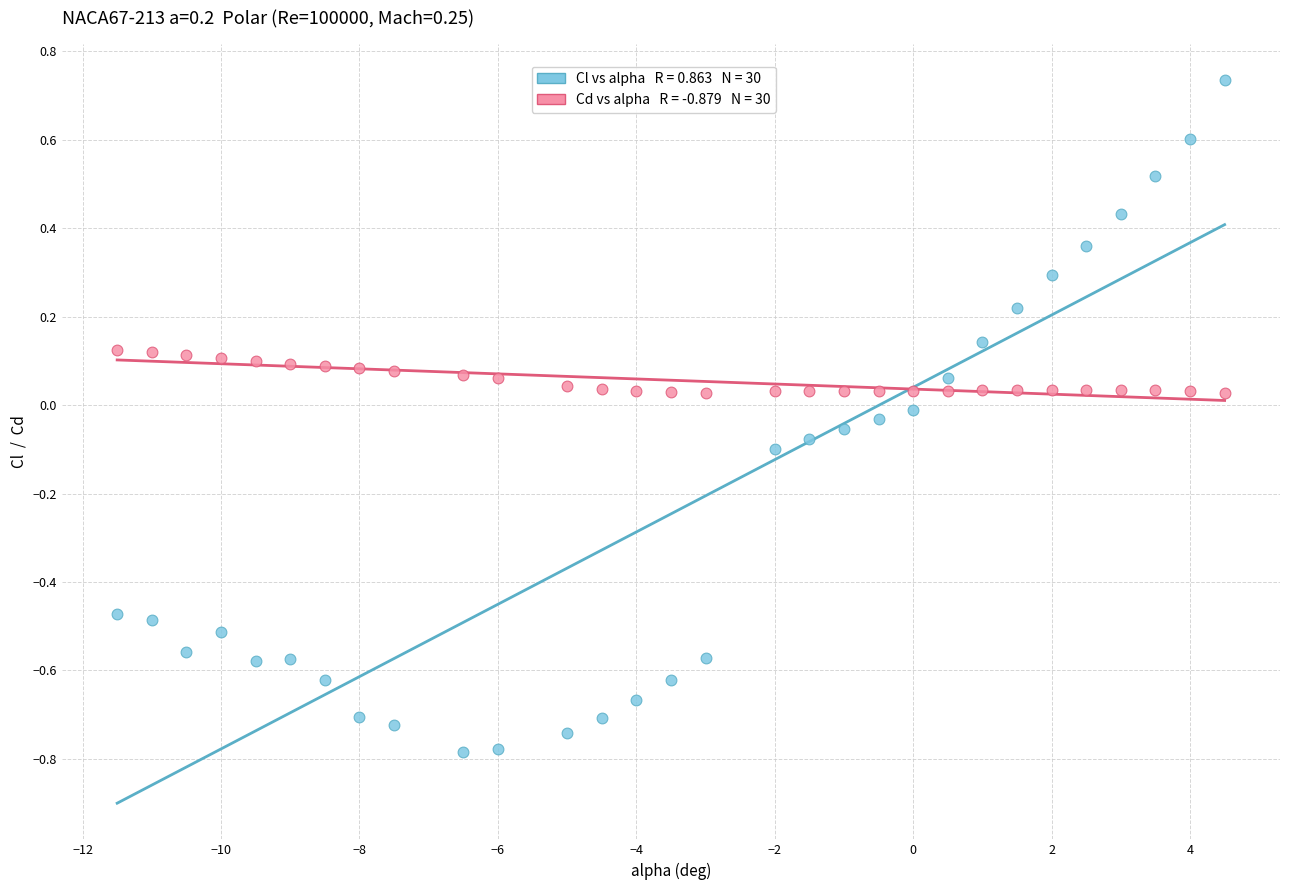

Across all data points, what is the range of X values (max minus min)?

16.0